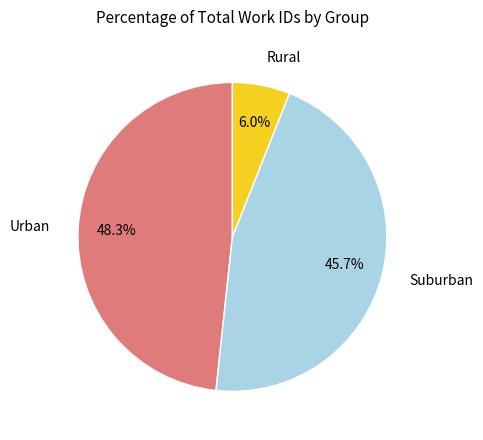

Which has a higher value, Rural or Urban?

Urban